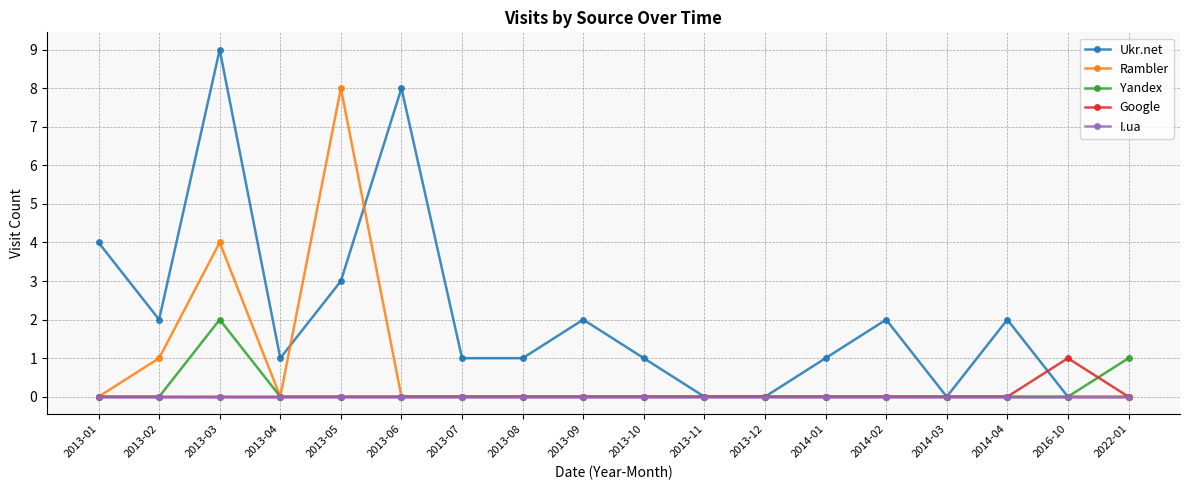

Reading right to left, list all the values displayed in this chart.

Ukr.net: 0	0	2	0	2	1	0	0	1	2	1	1	8	3	1	9	2	4
Rambler: 0	0	0	0	0	0	0	0	0	0	0	0	0	8	0	4	1	0
Yandex: 1	0	0	0	0	0	0	0	0	0	0	0	0	0	0	2	0	0
Google: 0	1	0	0	0	0	0	0	0	0	0	0	0	0	0	0	0	0
I.ua: 0	0	0	0	0	0	0	0	0	0	0	0	0	0	0	0	0	0